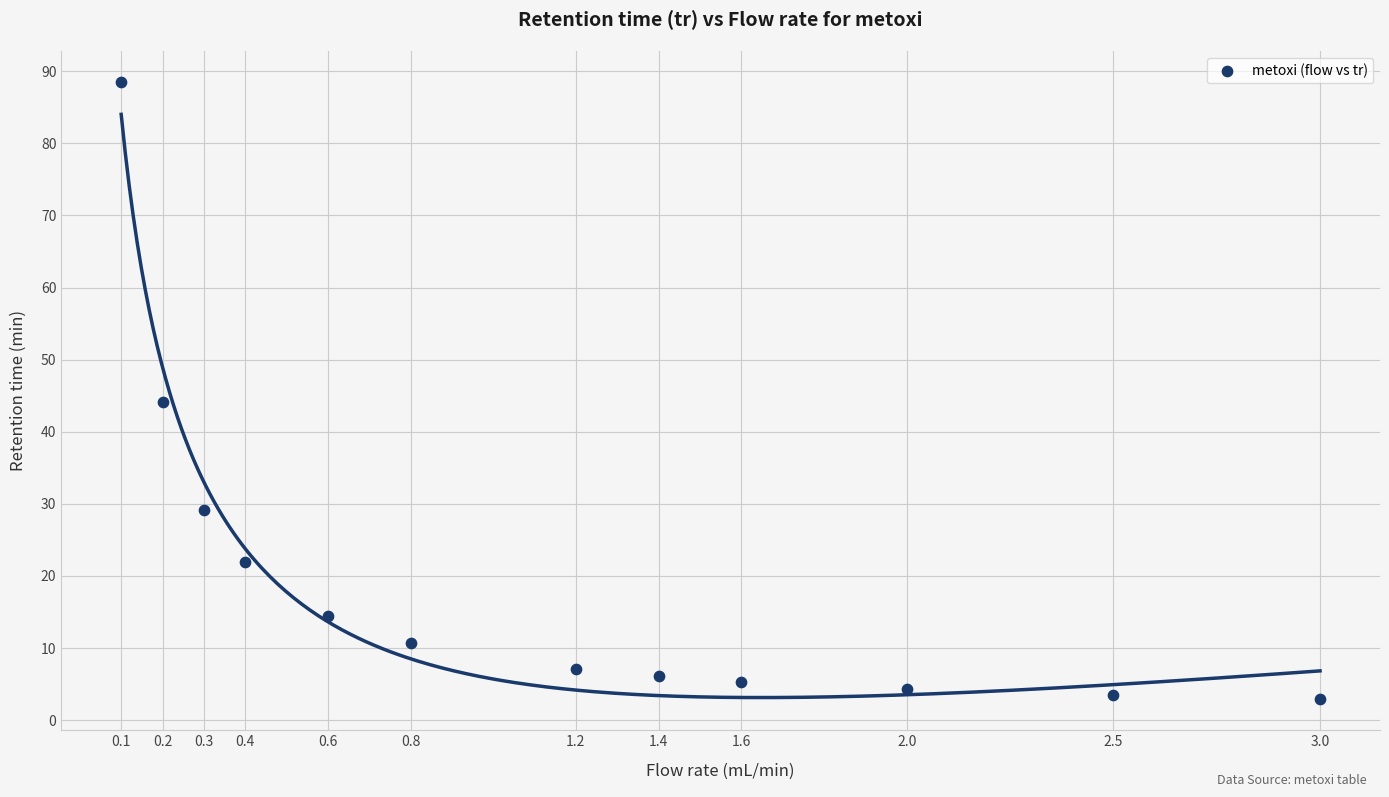

What is the average Y value?

19.8